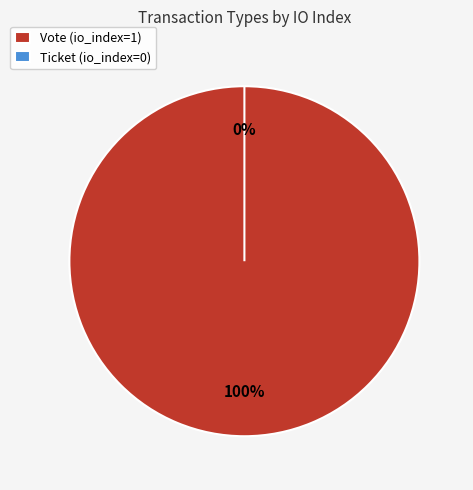

Which category has the smallest portion of the pie?

Ticket